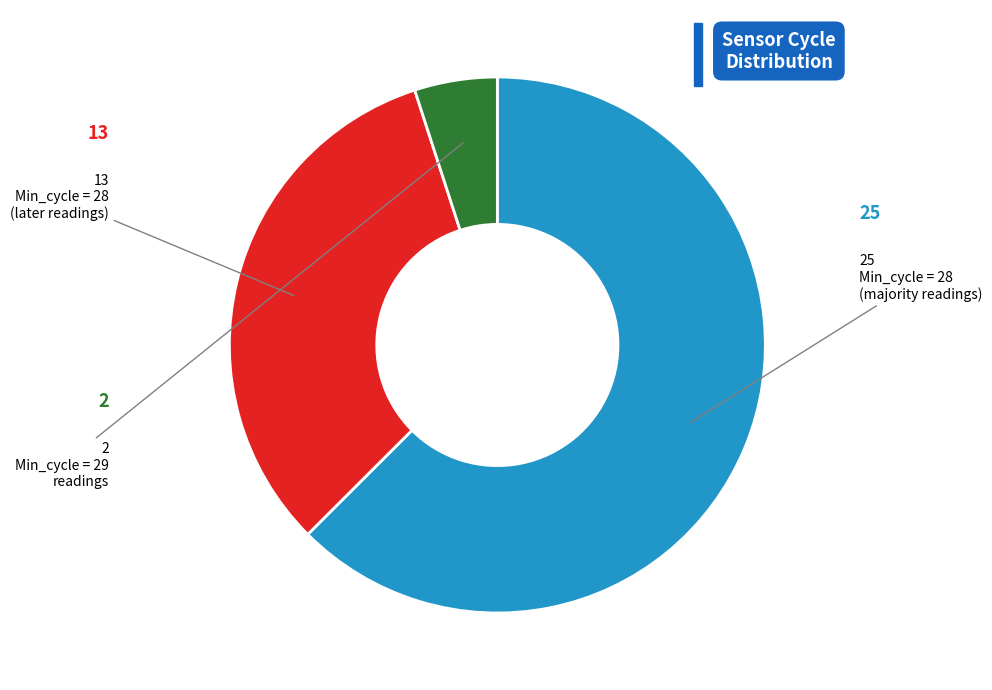

Is there any slice that represents more than half of the pie?

Yes